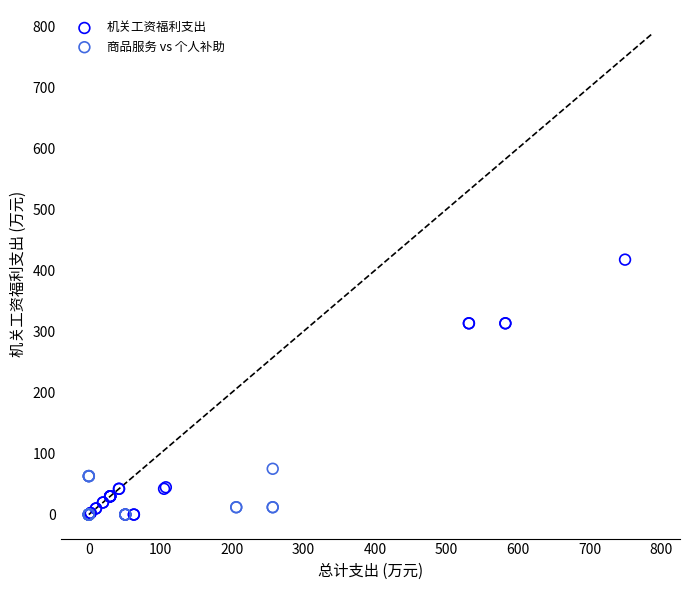

What are all the series names shown in the legend?

机关工资福利支出, 商品服务 vs 个人补助